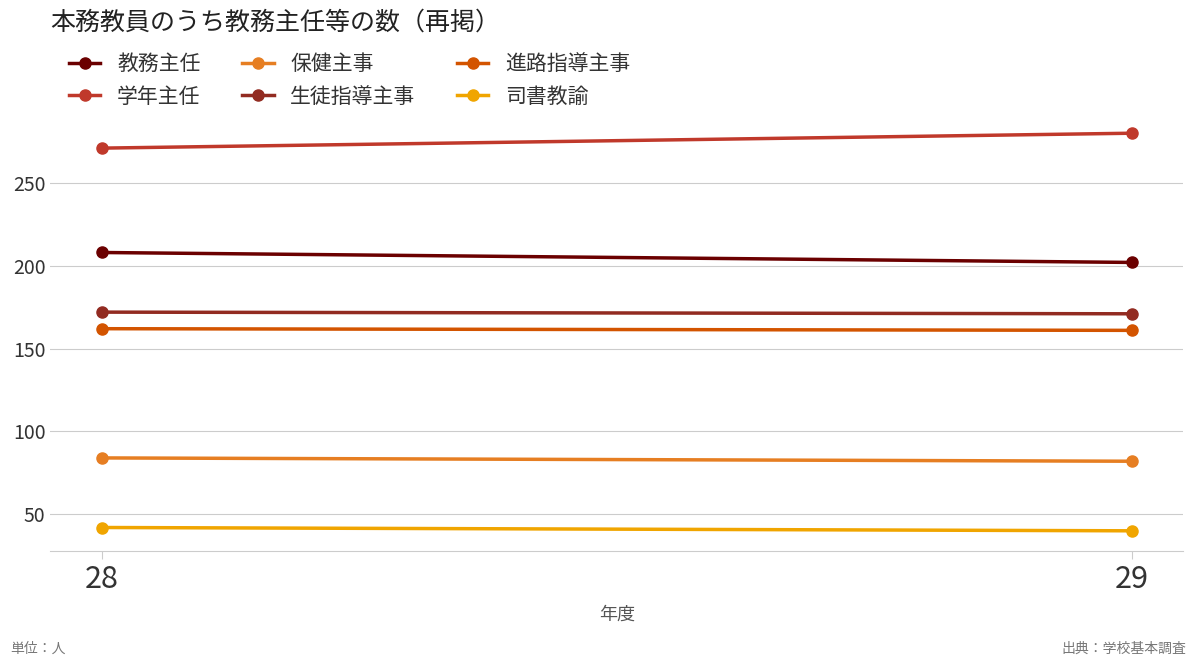

What is the lowest value of the 生徒指導主事 series?

171